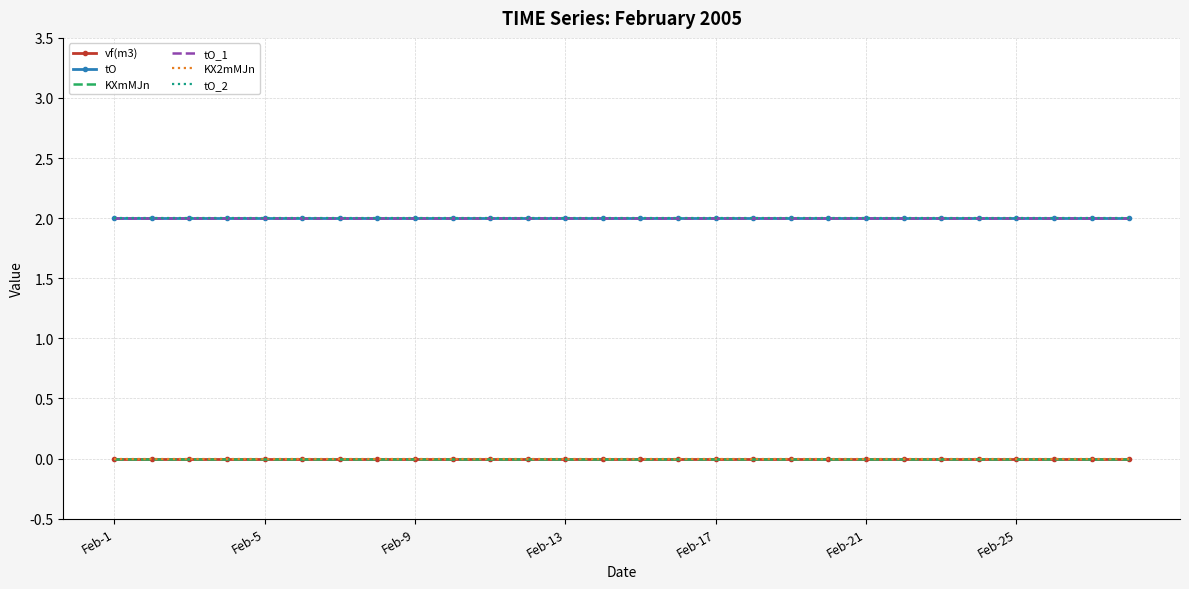

True or false: tO_2 and tO intersect in this chart.

False